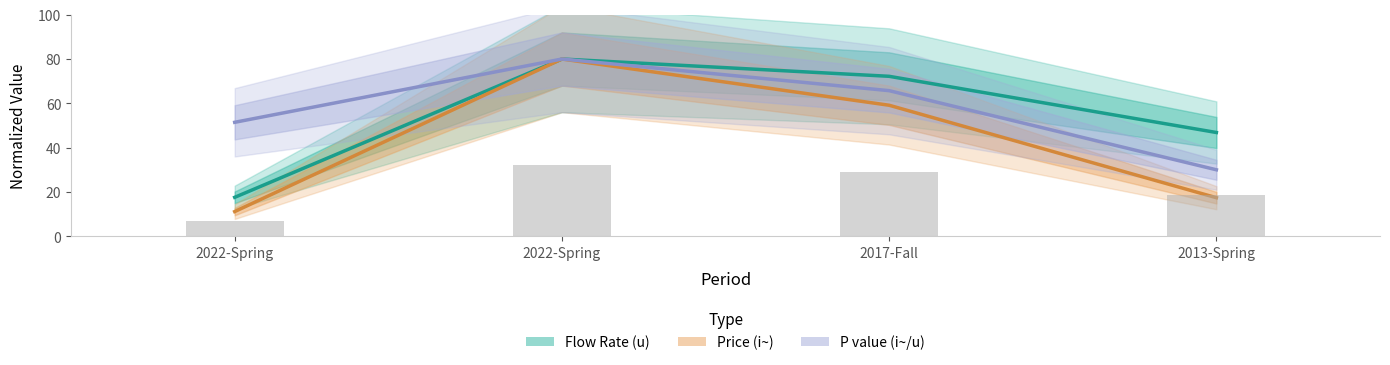

The Price (i~) series shows 43.0 at 2022-Spring. True or false?

False